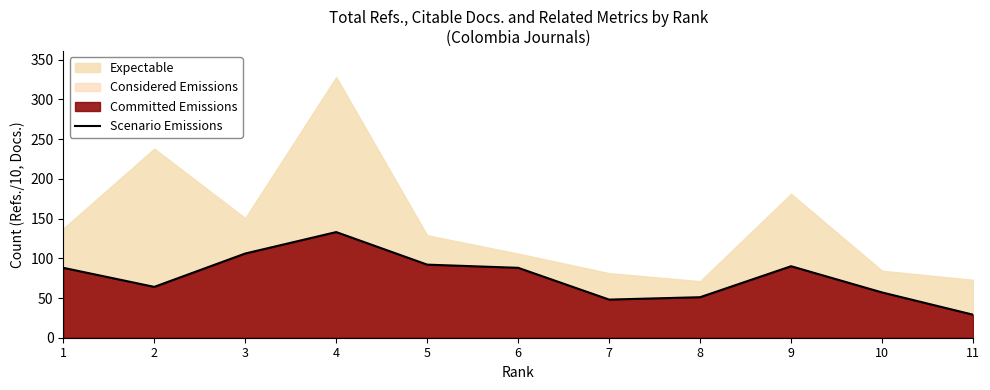

Where is the first local minimum?

2